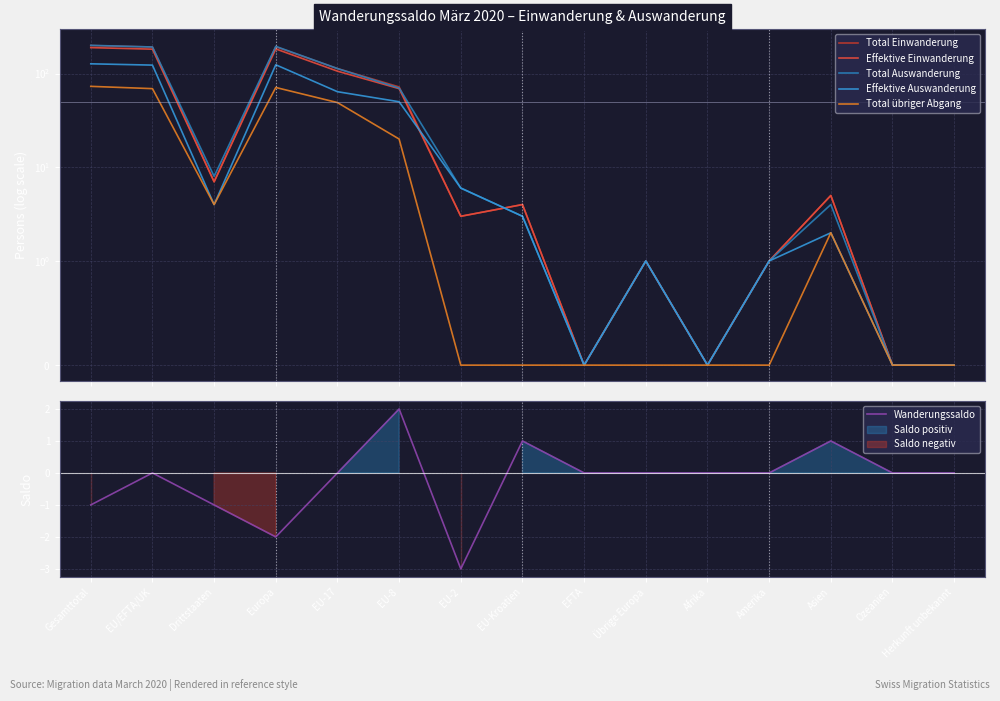

How many values in Wanderungssaldo are below zero?

4